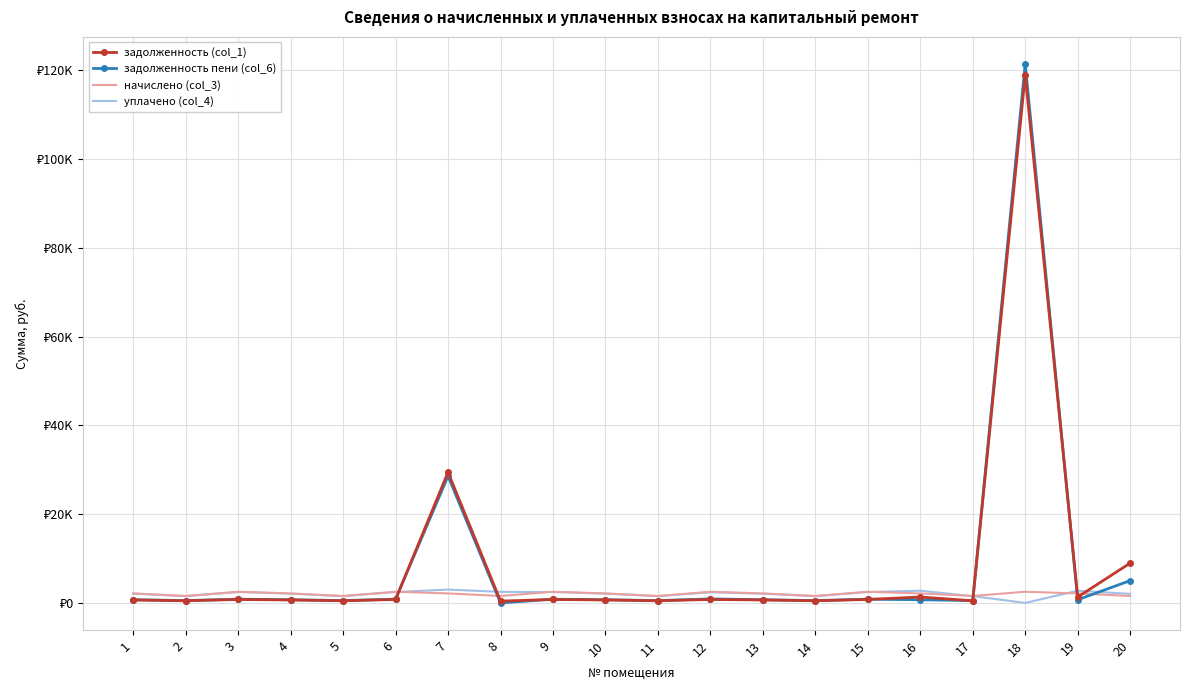

True or false: задолженность (col_1) has more than 0 points higher than both neighbors.

True